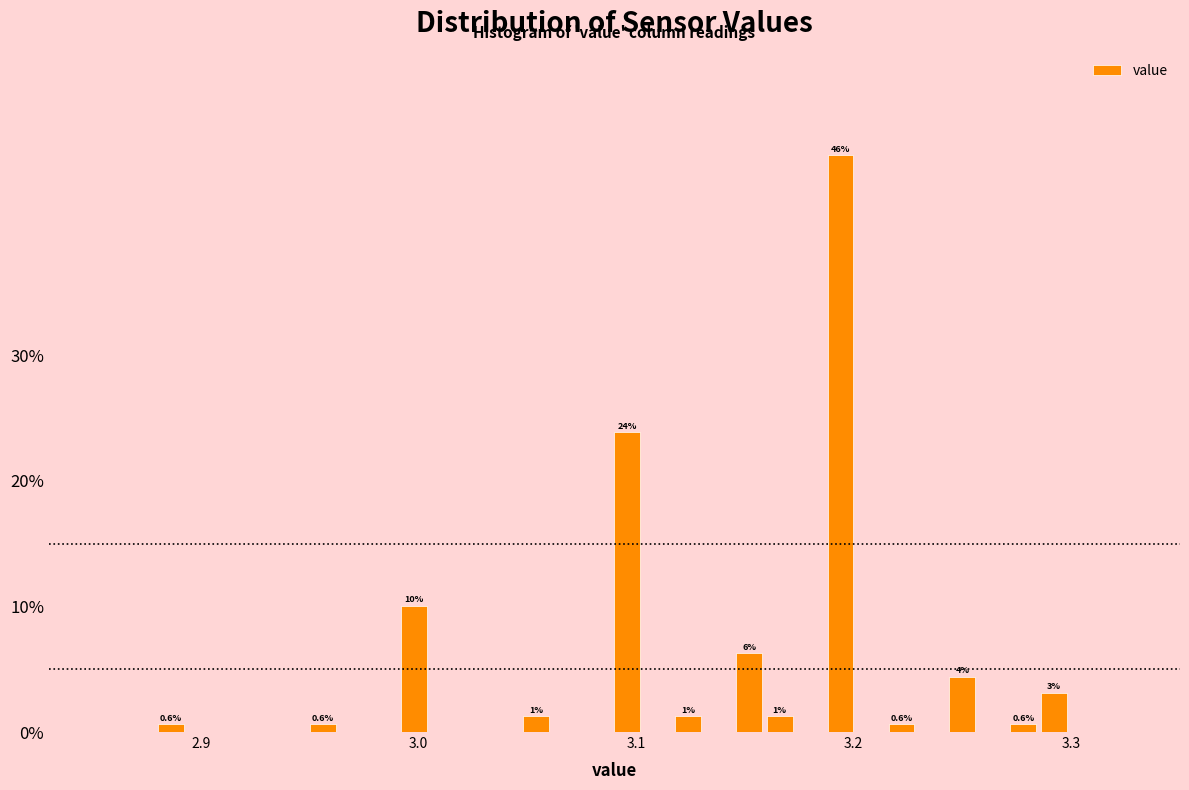

Read against the x-axis, roughly where is the centre of the tallest bar?

3.19